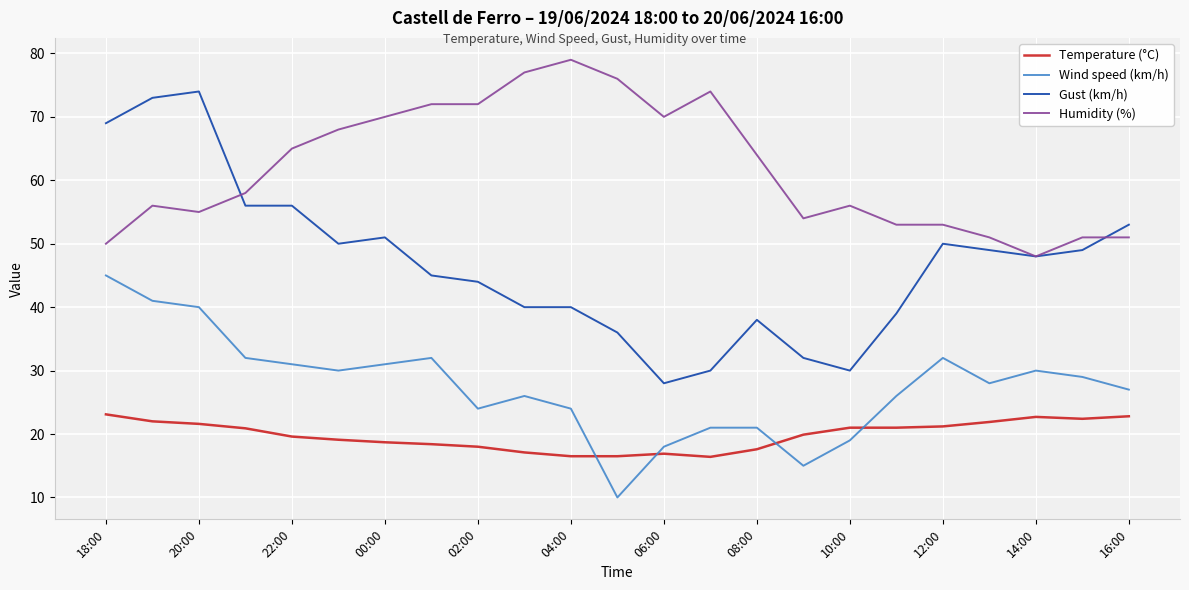

Which series has the largest total across all categories?

Humidity (%)